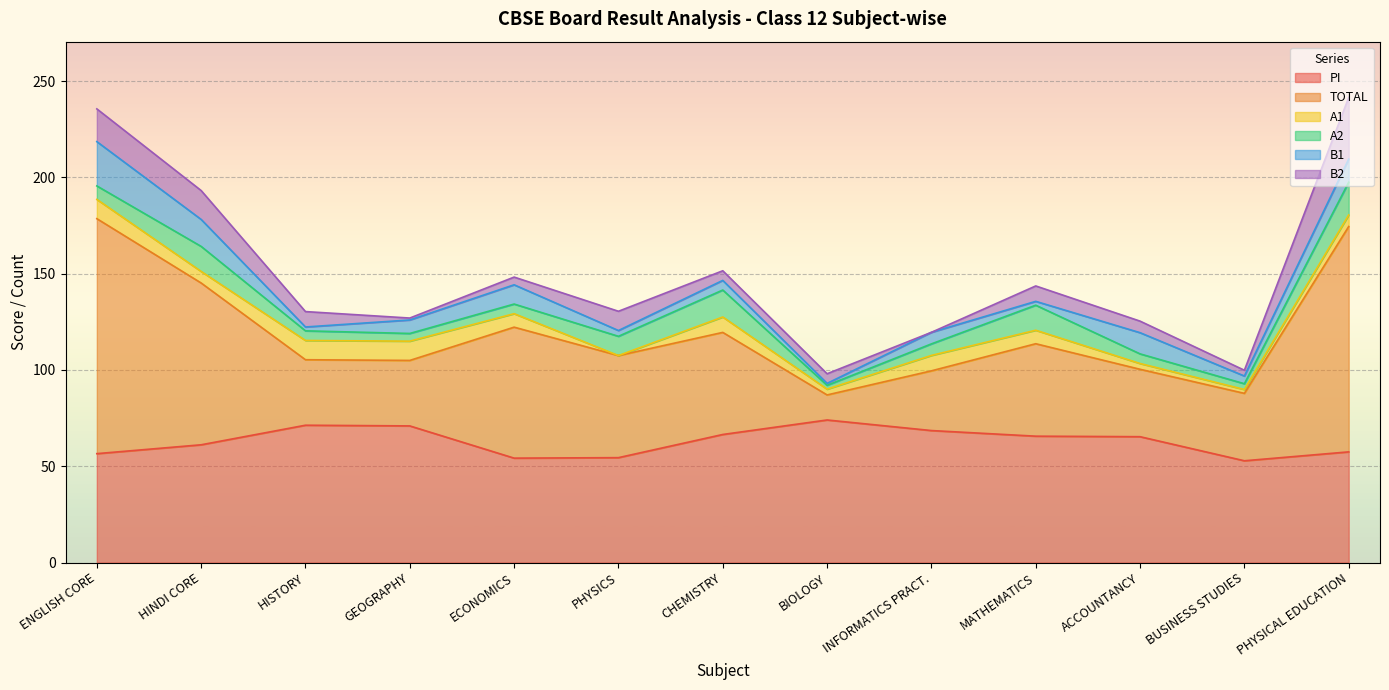

Count the number of data series in this chart.

6